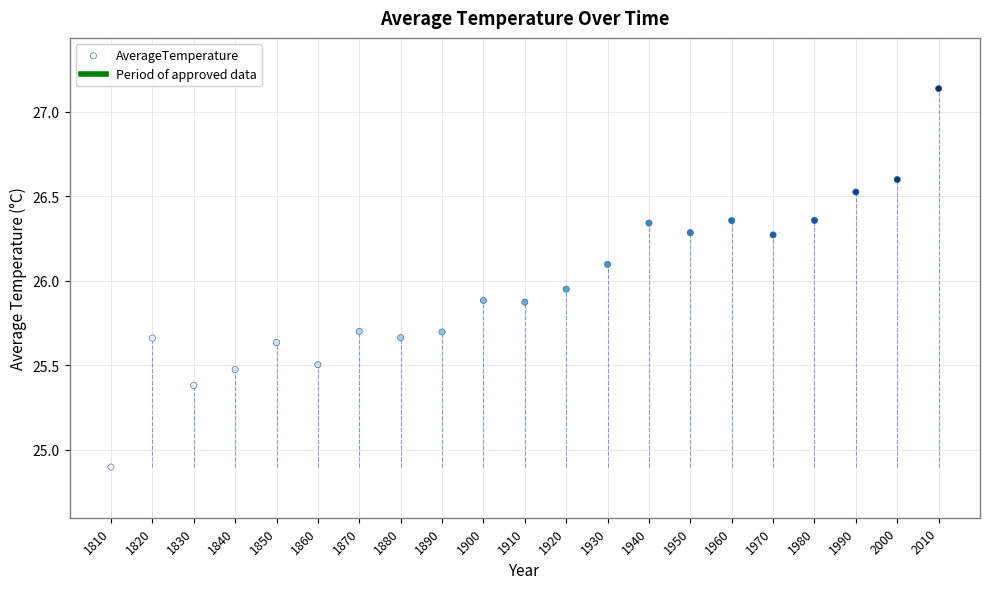

What is the range of Y values (max minus min)?

2.2